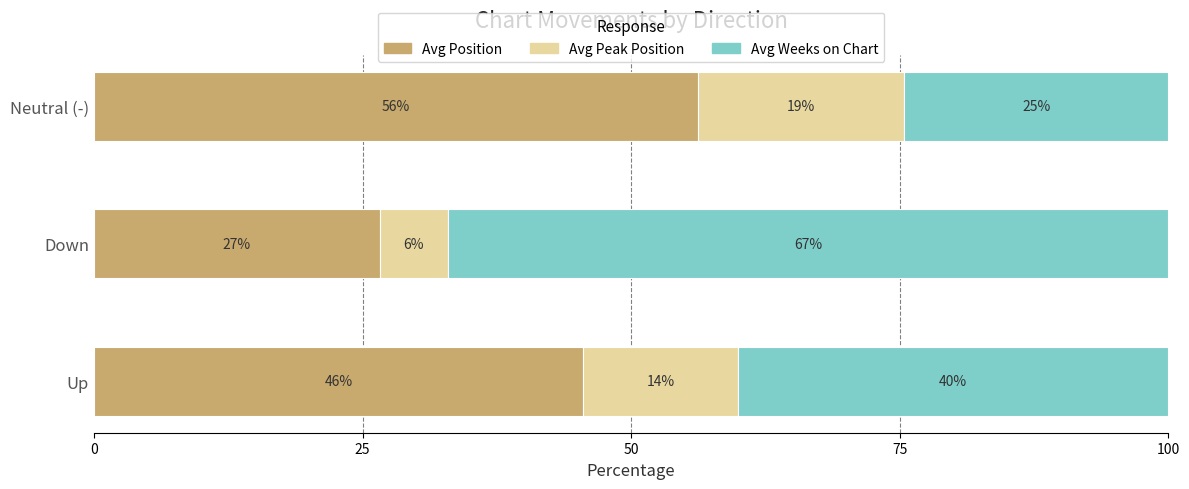

What are all the series names shown in the legend?

Avg Position, Avg Peak Position, Avg Weeks on Chart